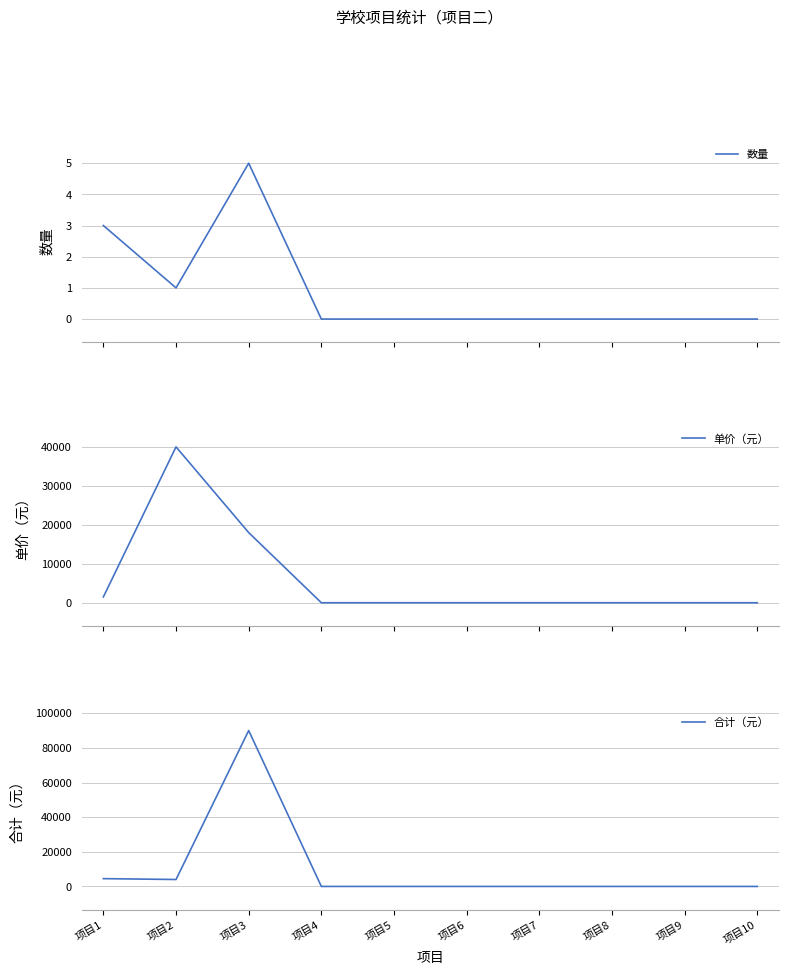

Rank the series by their maximum value, from lowest to highest.

数量, 单价（元）, 合计（元）